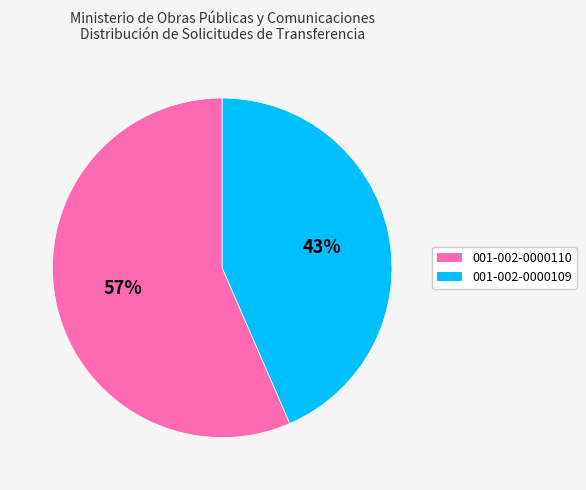

Is it true that 001-002-0000109 is 54% of the pie?

False